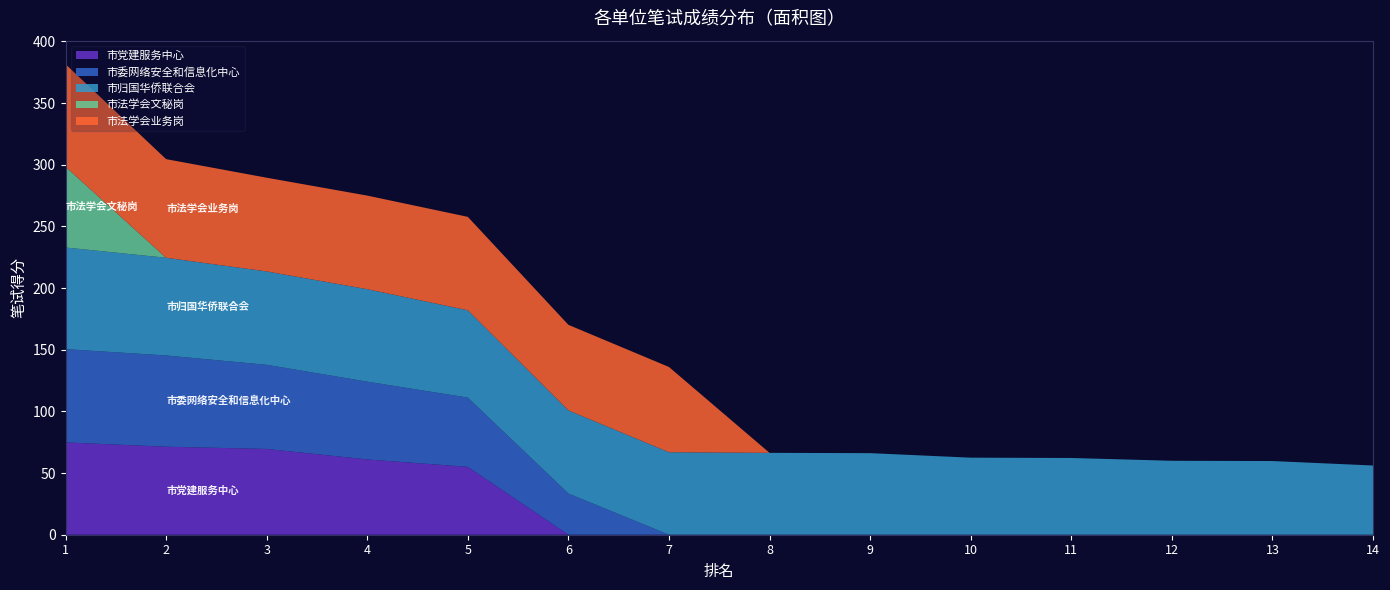

Reading right to left, transcribe all the data shown in this chart.

市党建服务中心: 14=0.0	13=0.0	12=0.0	11=0.0	10=0.0	9=0.0	8=0.0	7=0.0	6=0.0	5=55.0	4=61.0	3=69.5	2=71.4	1=74.9
市委网络安全和信息化中心: 14=0.0	13=0.0	12=0.0	11=0.0	10=0.0	9=0.0	8=0.0	7=0.0	6=33.4	5=56.1	4=63.1	3=68.2	2=74.0	1=75.6
市归国华侨联合会: 14=56.1	13=59.7	12=60.0	11=62.2	10=62.5	9=66.1	8=66.4	7=66.9	6=67.4	5=70.8	4=75.0	3=75.7	2=79.2	1=82.4
市法学会文秘岗: 14=0.0	13=0.0	12=0.0	11=0.0	10=0.0	9=0.0	8=0.0	7=0.0	6=0.0	5=0.0	4=0.0	3=0.0	2=0.0	1=65.5
市法学会业务岗: 14=0.0	13=0.0	12=0.0	11=0.0	10=0.0	9=0.0	8=0.0	7=69.1	6=69.4	5=75.7	4=75.9	3=76.0	2=80.0	1=83.1